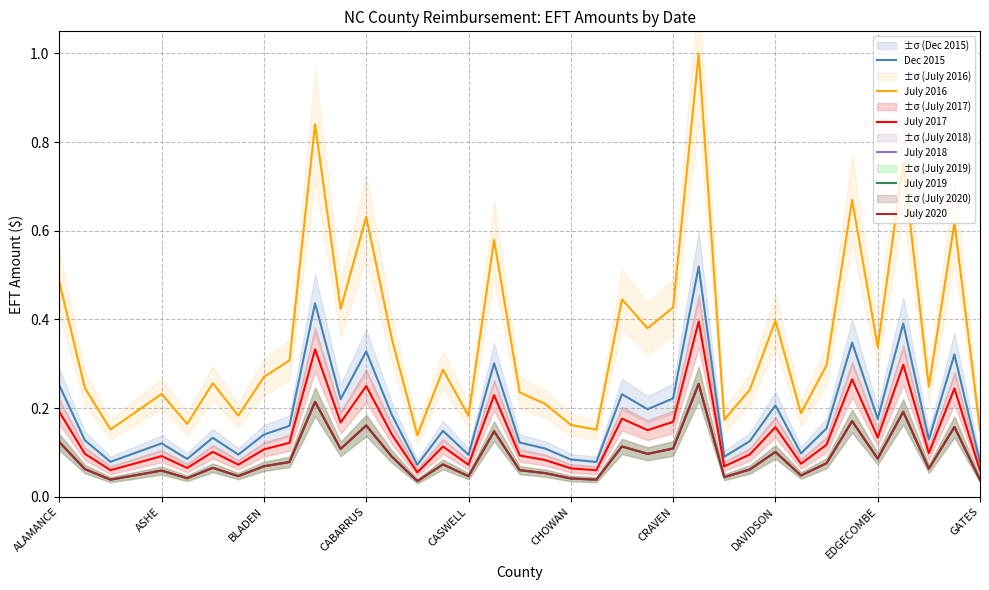

How many distinct data groups are displayed?

6